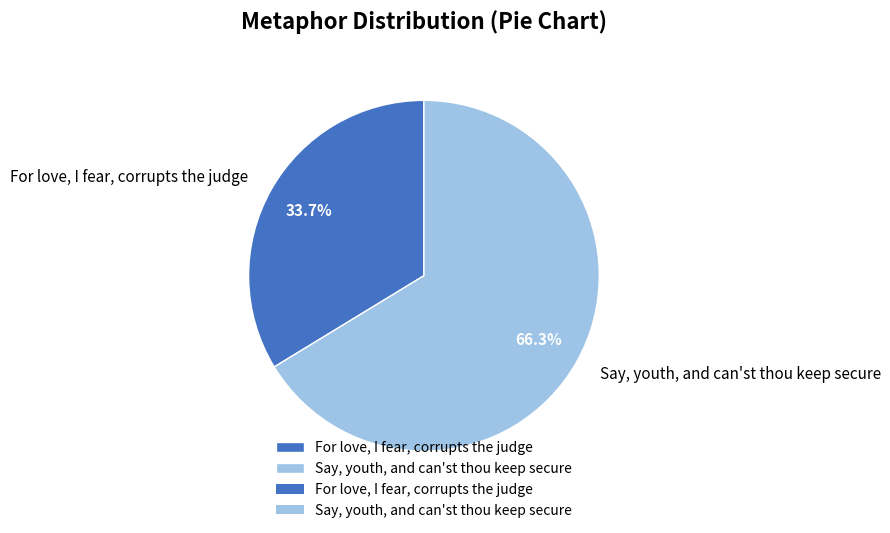

To the nearest percent, what portion does Say, youth, and can'st thou keep secure represent?

66%